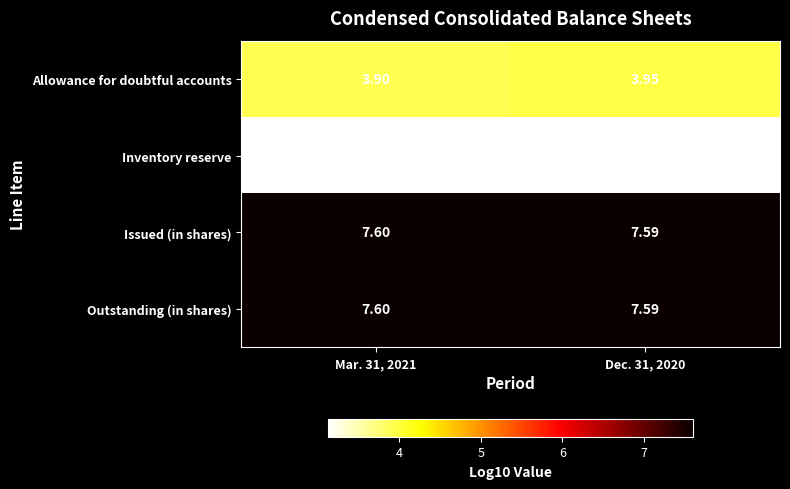

Is the value of Allowance for doubtful accounts at Dec. 31, 2020 greater than the value of Inventory reserve at Dec. 31, 2020?

Yes